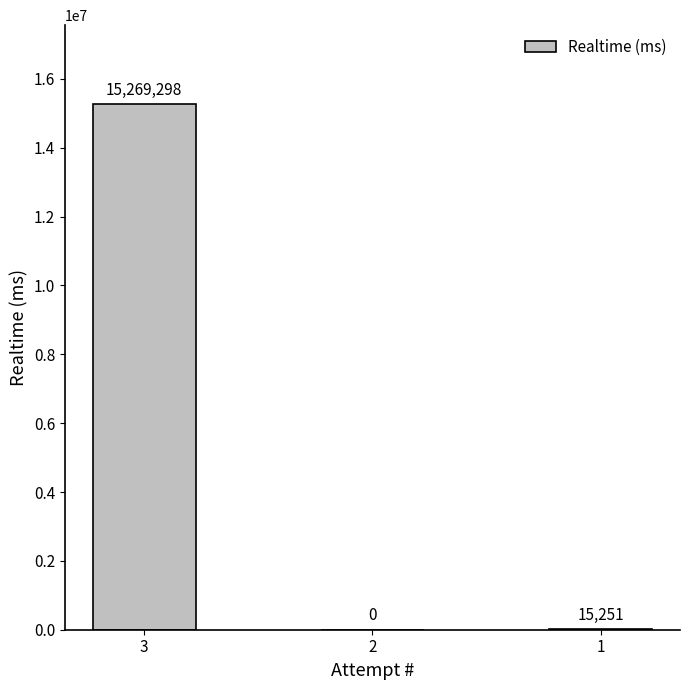

How many series are shown in this chart?

1